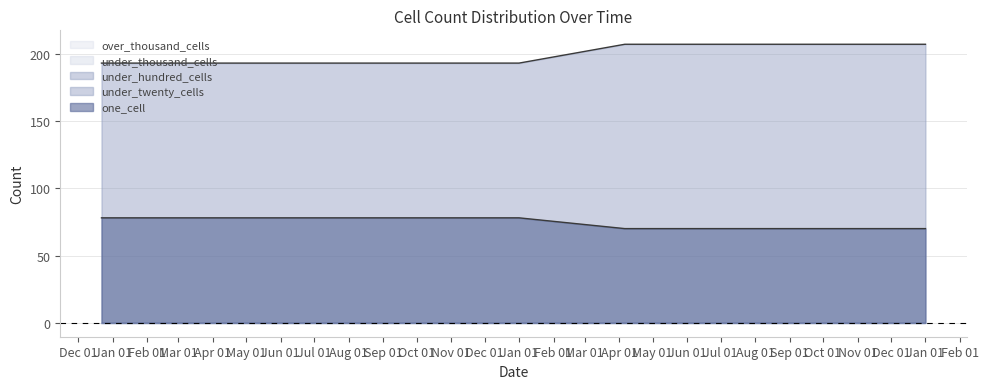

What is the average value of the one_cell series?

74